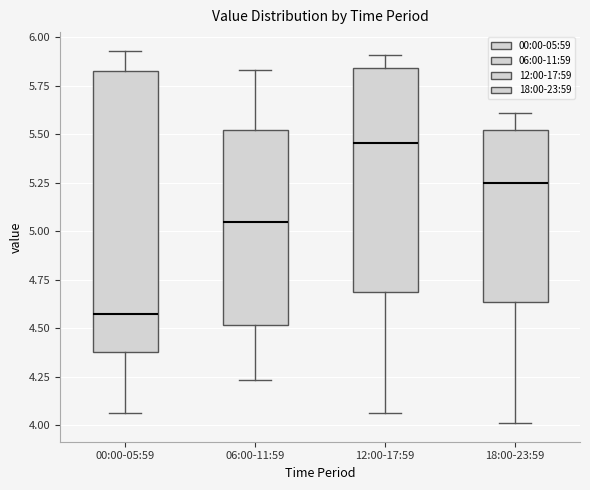

Which box is the tallest, from its lower edge to its upper edge?

00:00-05:59